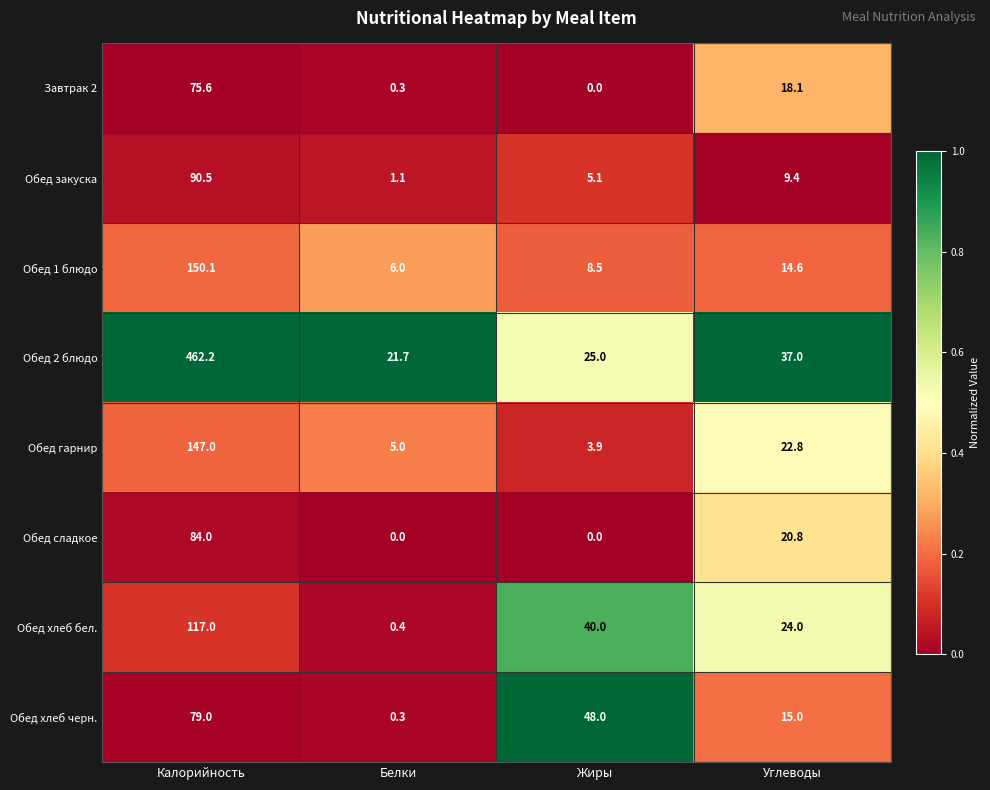

Rank the series by their maximum value, from highest to lowest.

Обед 2 блюдо, Обед 1 блюдо, Обед гарнир, Обед хлеб бел., Обед закуска, Обед сладкое, Обед хлеб черн., Завтрак 2